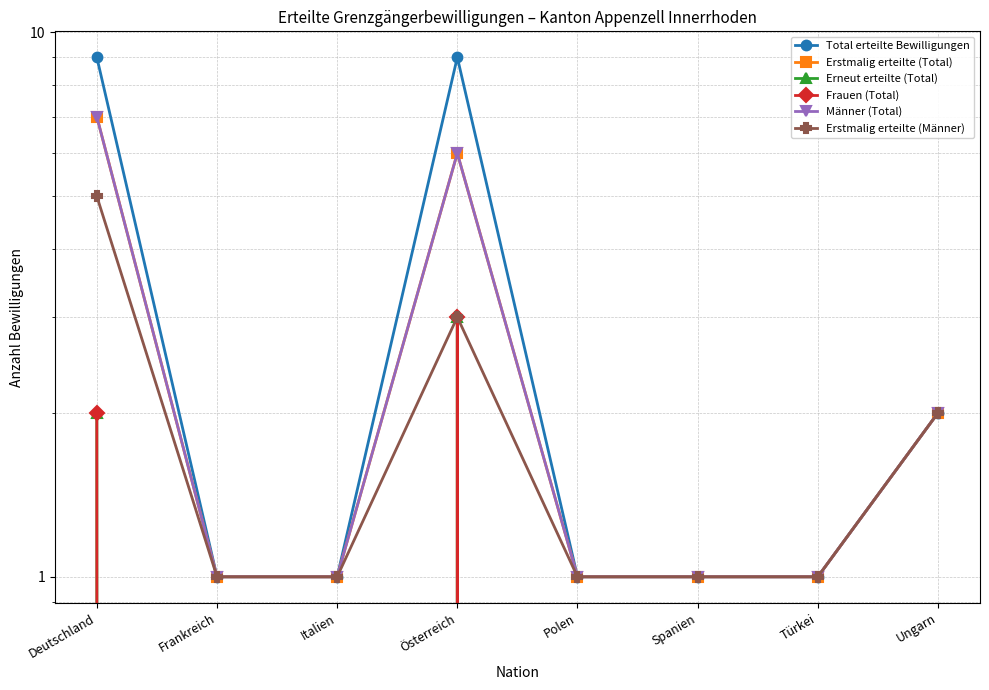

Between Deutschland and Spanien, which series saw the biggest shift?

Total erteilte Bewilligungen